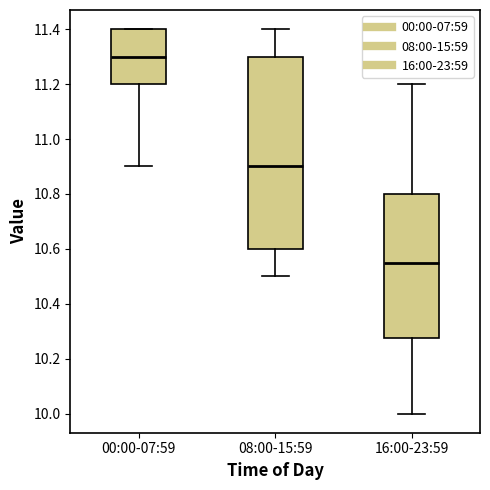

Comparing the boxes themselves (not the whiskers), which one is the tallest?

08:00-15:59